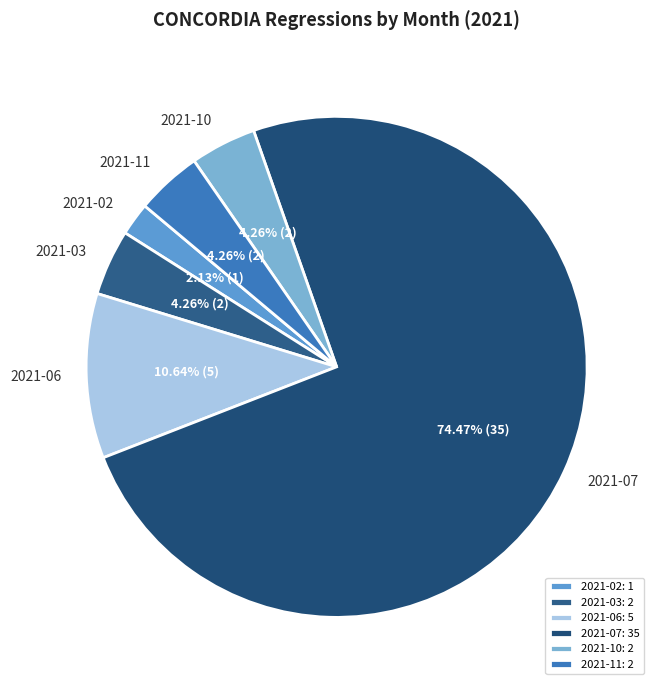

What portion of the pie excludes 2021-11?

95.7%